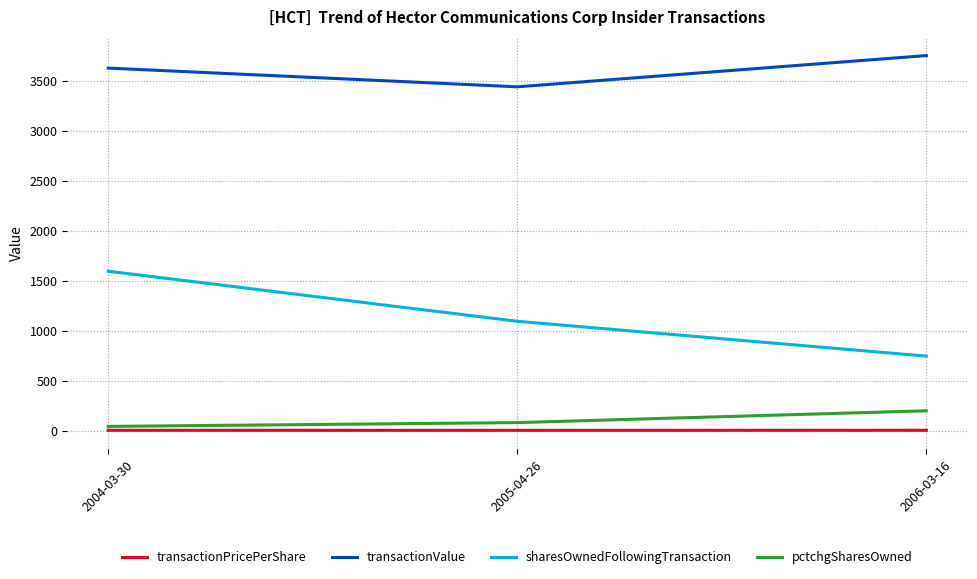

Where is transactionValue nearest to the value 3594?

2004-03-30